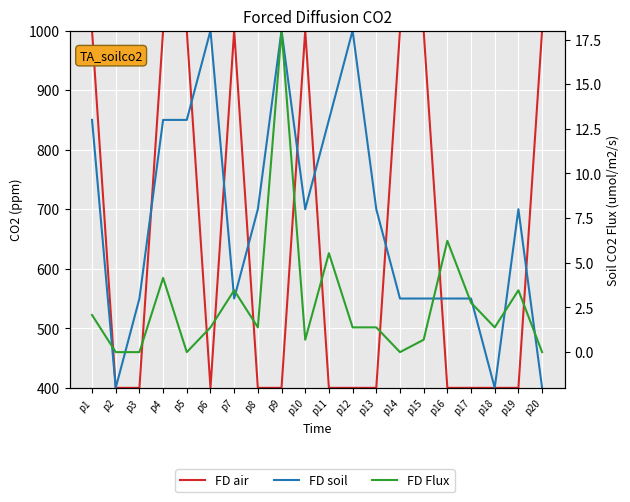

The value of FD soil at p10 is 700.0. True or false?

True